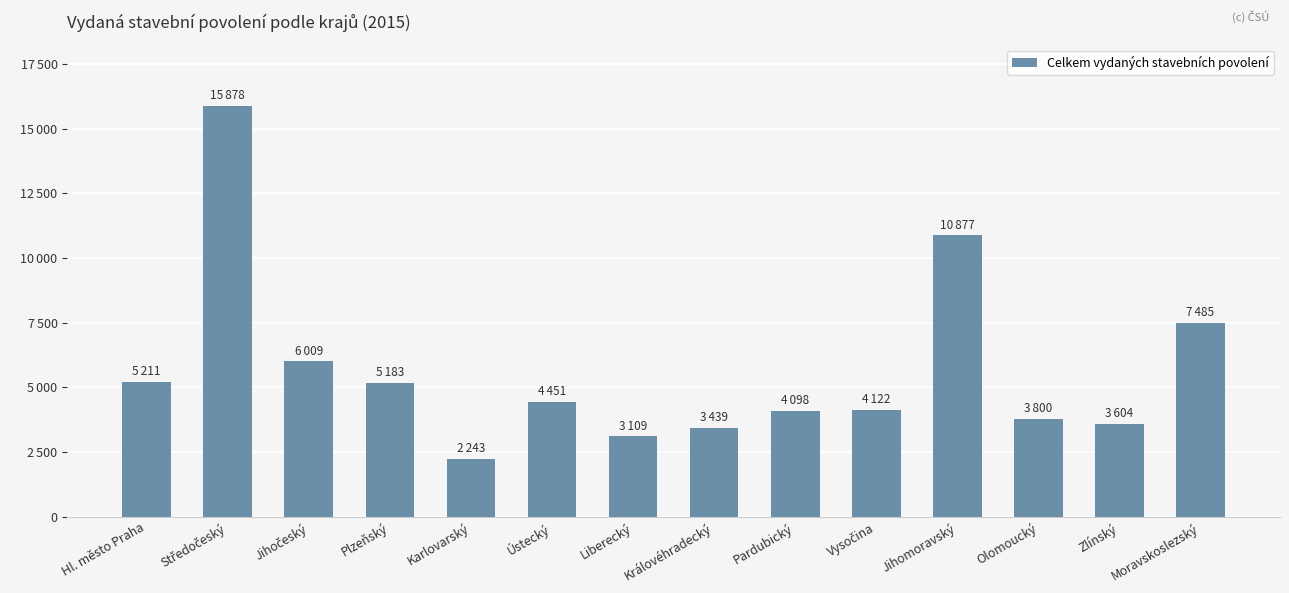

Does the chart contain any negative values?

No